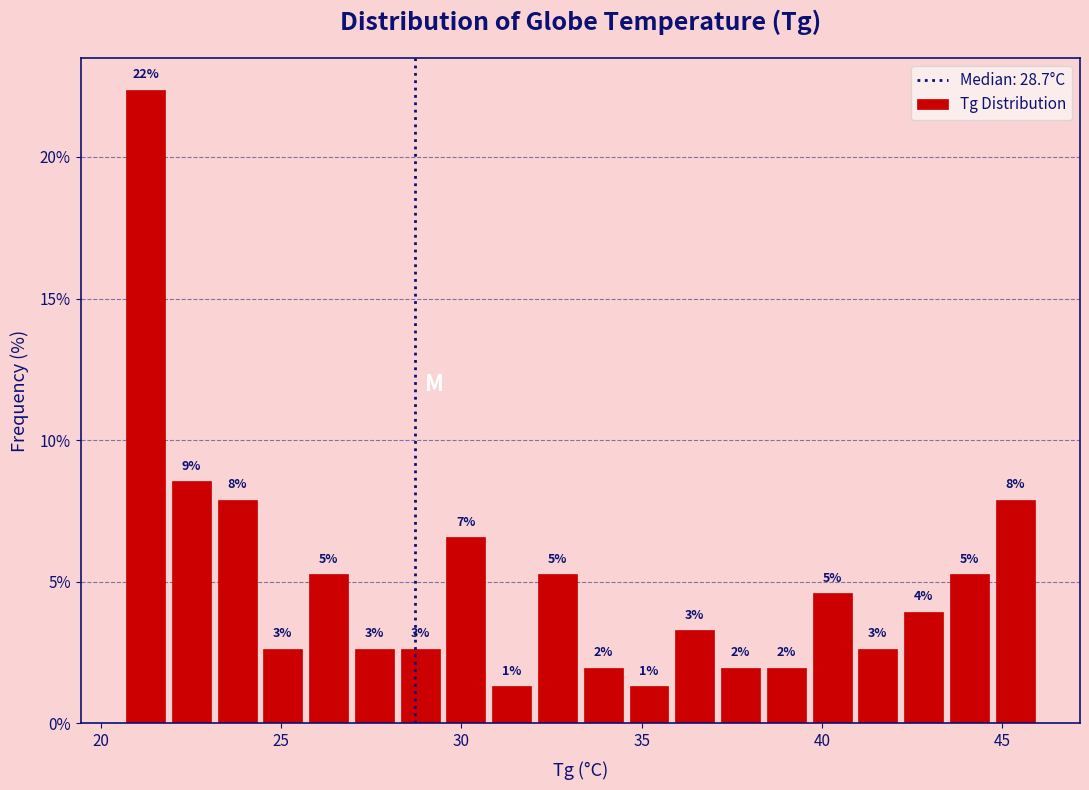

Read against the x-axis, roughly where is the centre of the tallest bar?

21.0